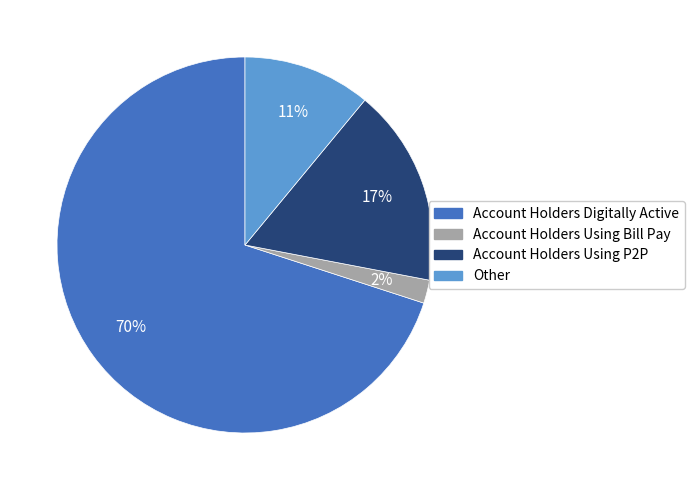

To the nearest percent, what percentage of the pie is Account Holders Digitally Active?

70%